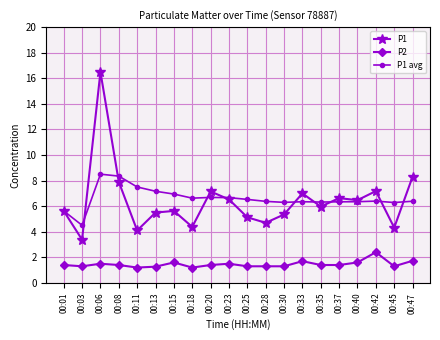

Which series has the largest range (max minus min)?

P1